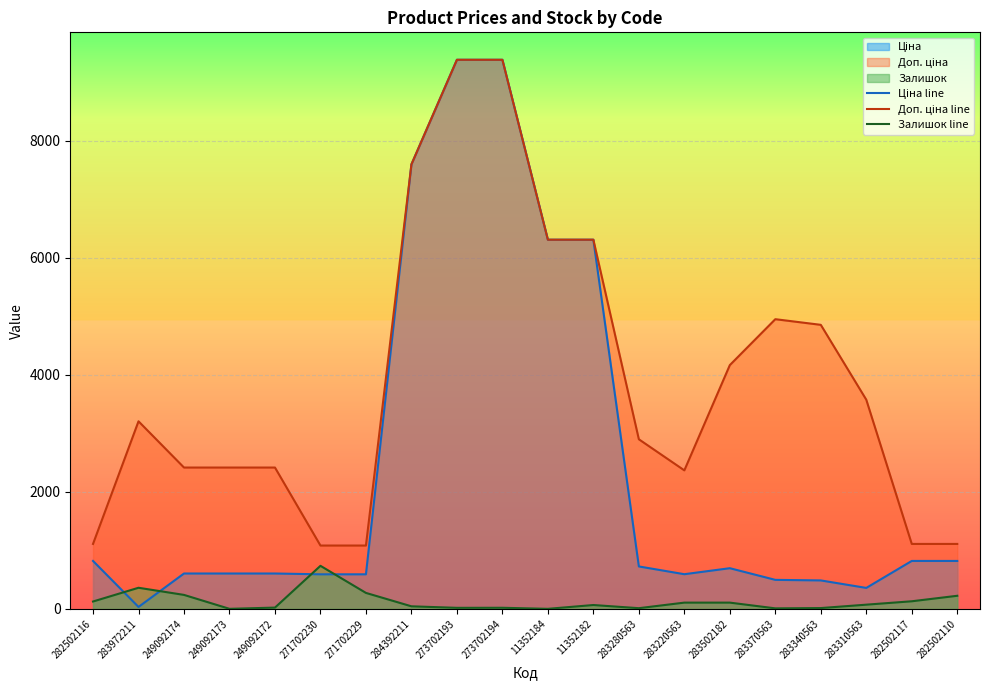

True or false: Ціна line and Доп. ціна line intersect in this chart.

False